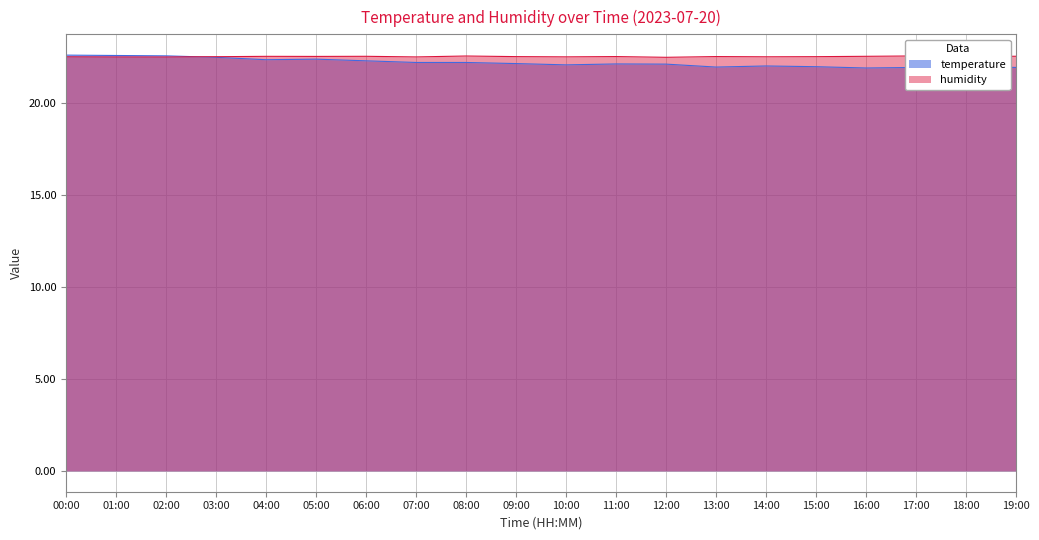

What is the average value of the humidity series?

22.5